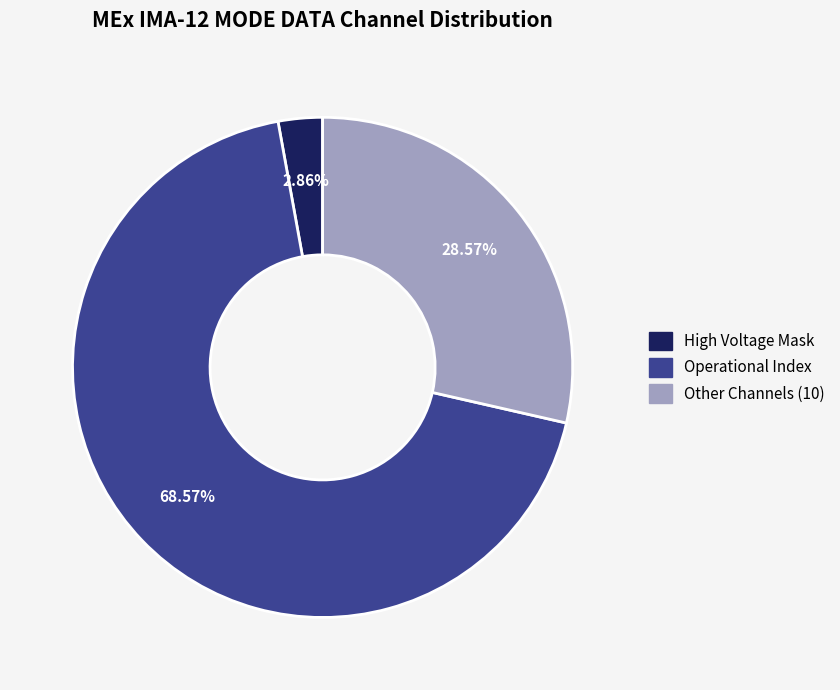

How many segments does this pie chart have?

3